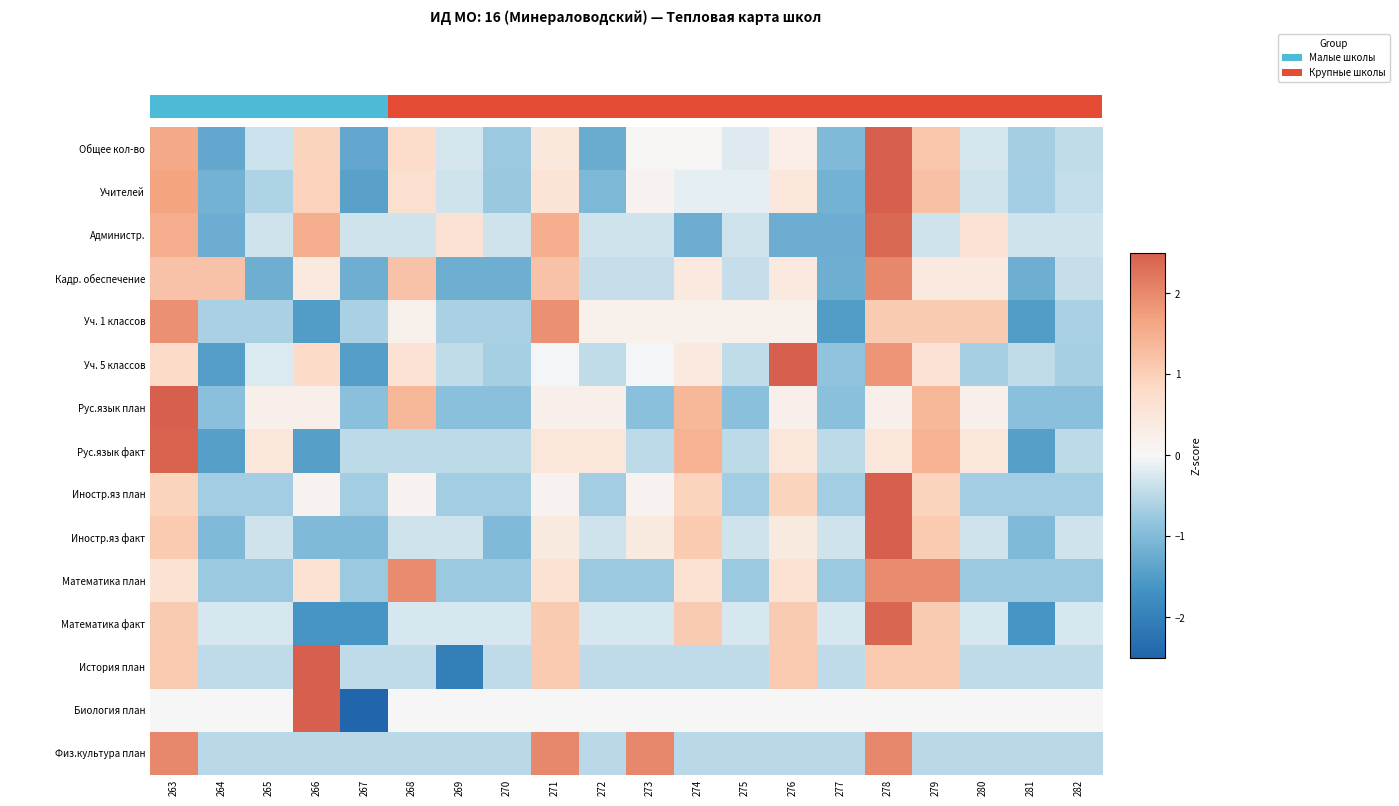

List the series in order of their peak value, lowest first.

Уч. 1 классов, Математика план, Физ.культура план, Кадр. обеспечение, Администр., Математика факт, Рус.язык факт, Учителей, Рус.язык план, Общее кол-во, История план, Уч. 5 классов, Биология план, Иностр.яз факт, Иностр.яз план